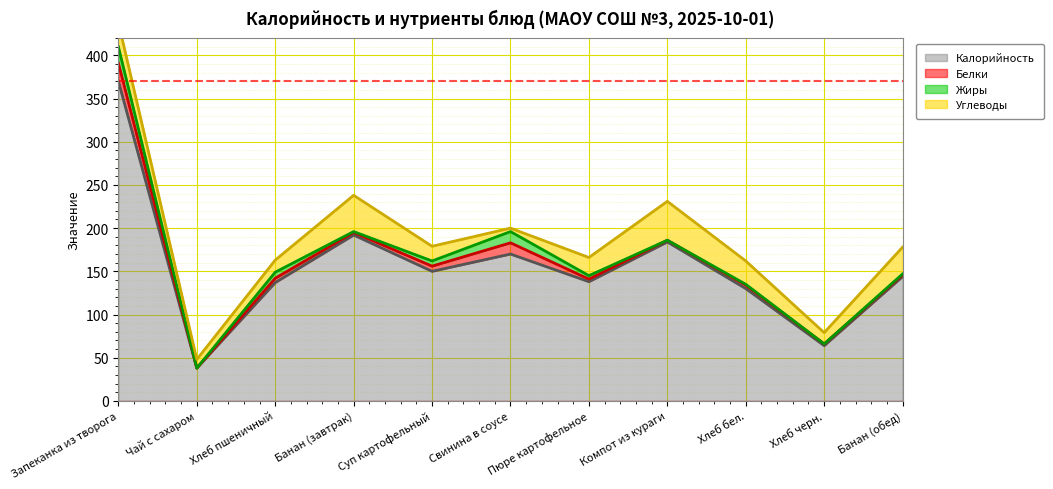

After their last crossing, which series has the higher values: Белки or Жиры?

Белки